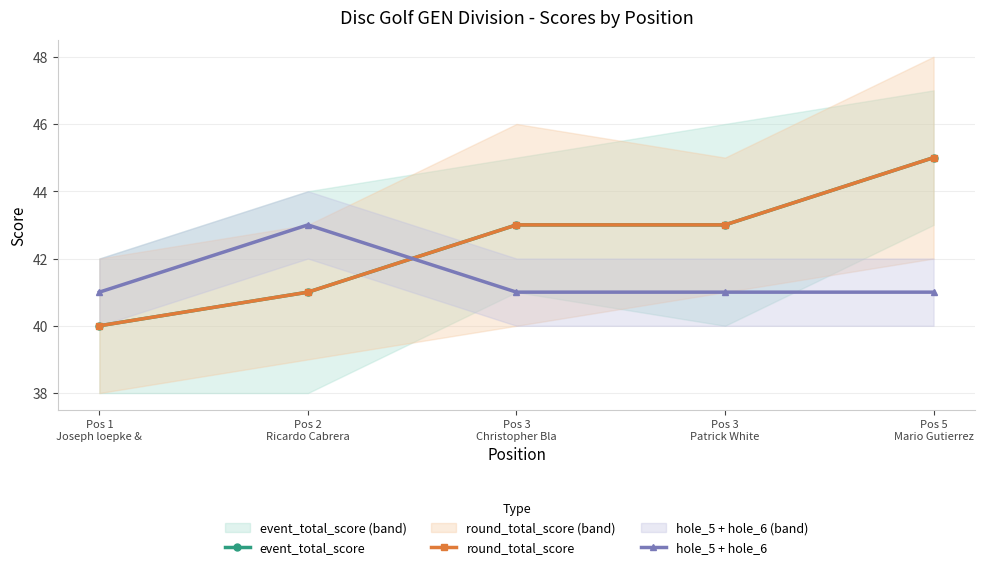

What position from the left is Pos 3
Patrick White?

4